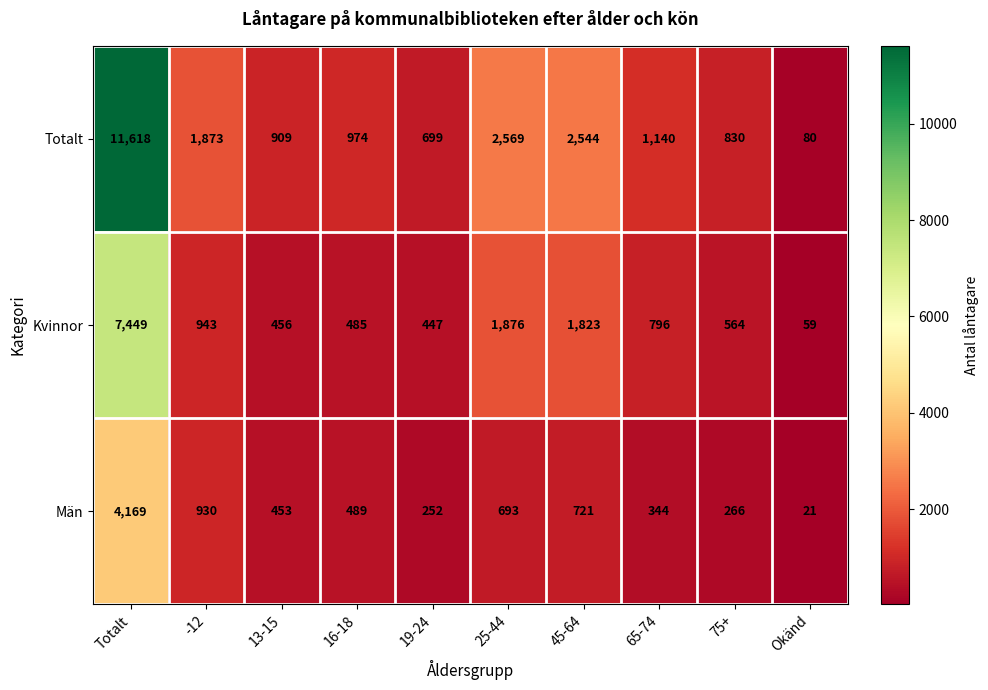

Reading right to left, list all the values displayed in this chart.

Totalt: Okänd=80	75+=830	65-74=1140	45-64=2544	25-44=2569	19-24=699	16-18=974	13-15=909	-12=1873	Totalt=11618
Kvinnor: Okänd=59	75+=564	65-74=796	45-64=1823	25-44=1876	19-24=447	16-18=485	13-15=456	-12=943	Totalt=7449
Män: Okänd=21	75+=266	65-74=344	45-64=721	25-44=693	19-24=252	16-18=489	13-15=453	-12=930	Totalt=4169